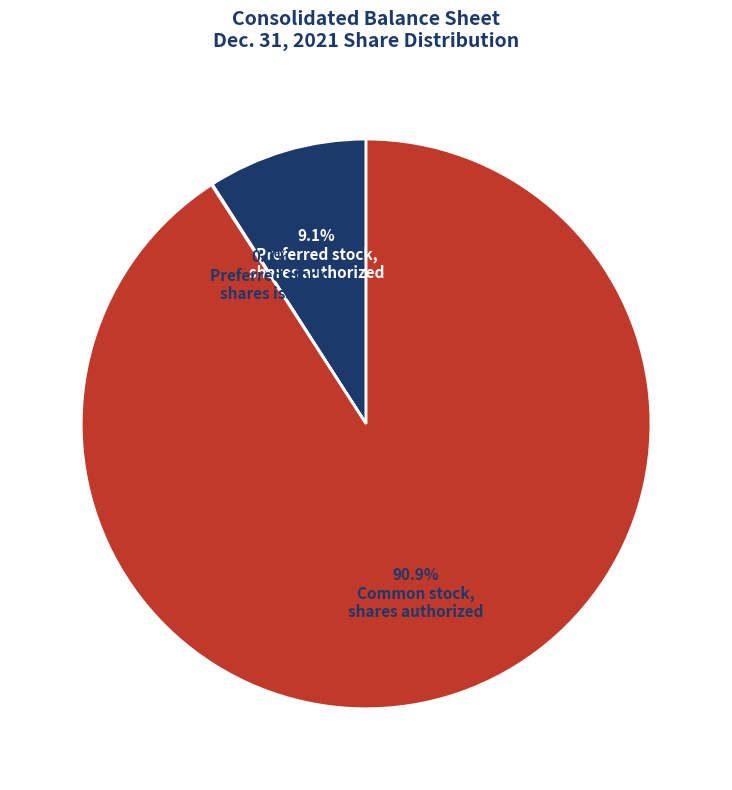

Does any single category account for the majority?

Yes